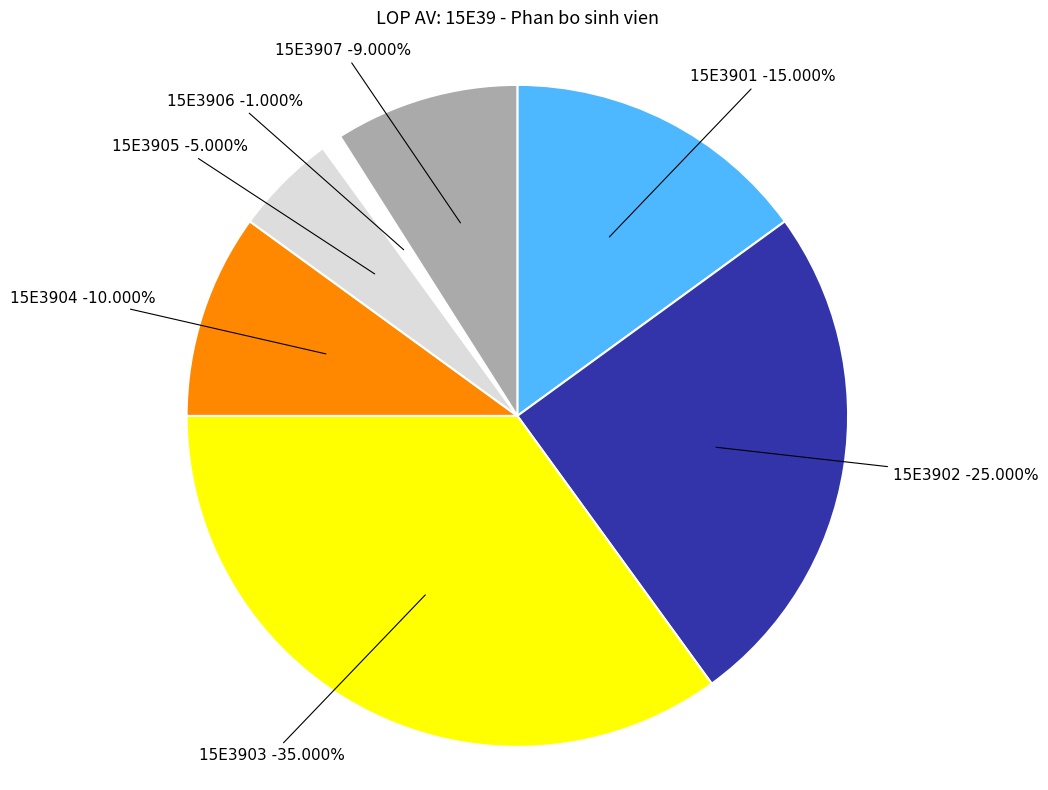

True or false: 15E3907 accounts for 15% of the total.

False